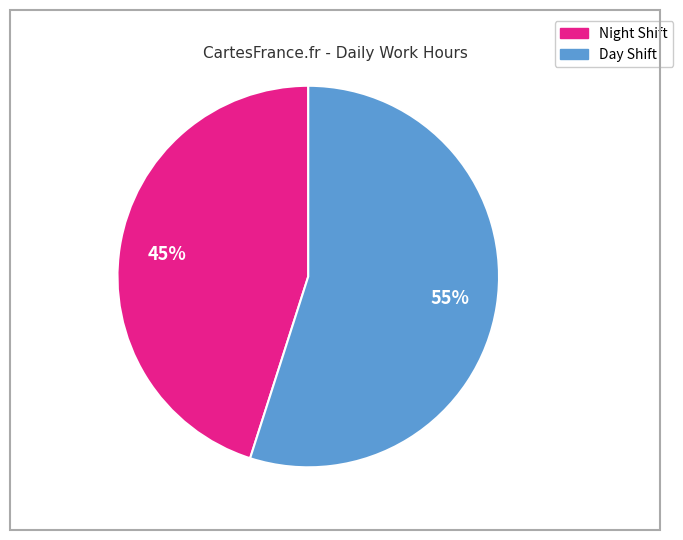

Is there any slice that represents more than half of the pie?

Yes